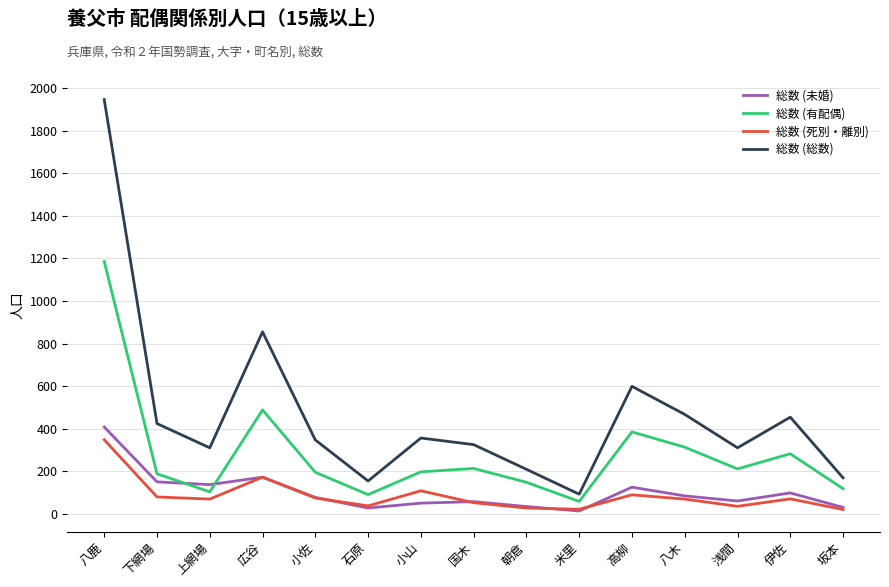

The value of 総数 (有配偶) at 高柳 is 144. True or false?

False